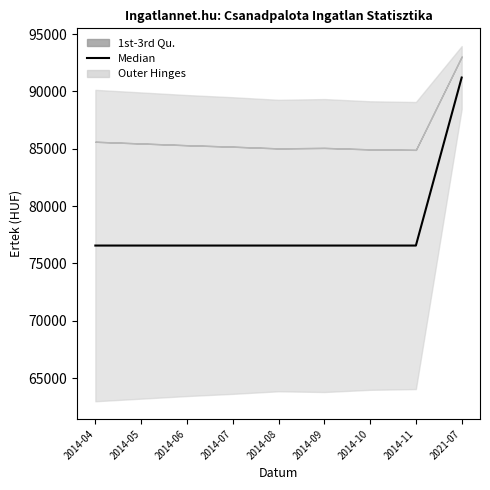

True or false: the data shows 114635 at 2014-10.

False